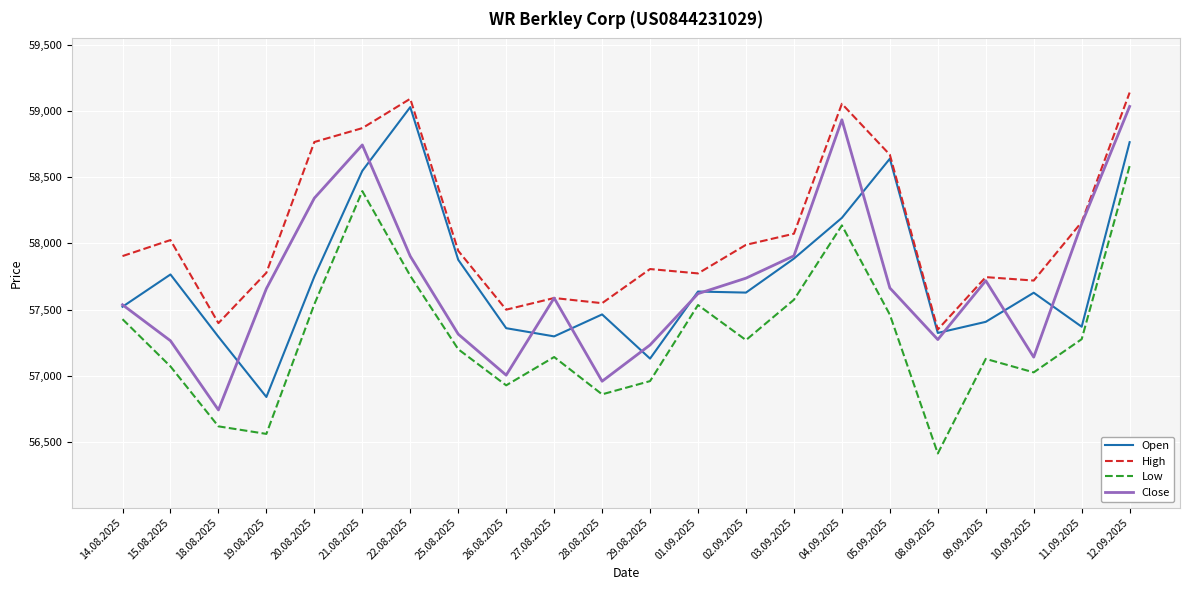

What is the spread (max minus min) of values at 25.08.2025?

744